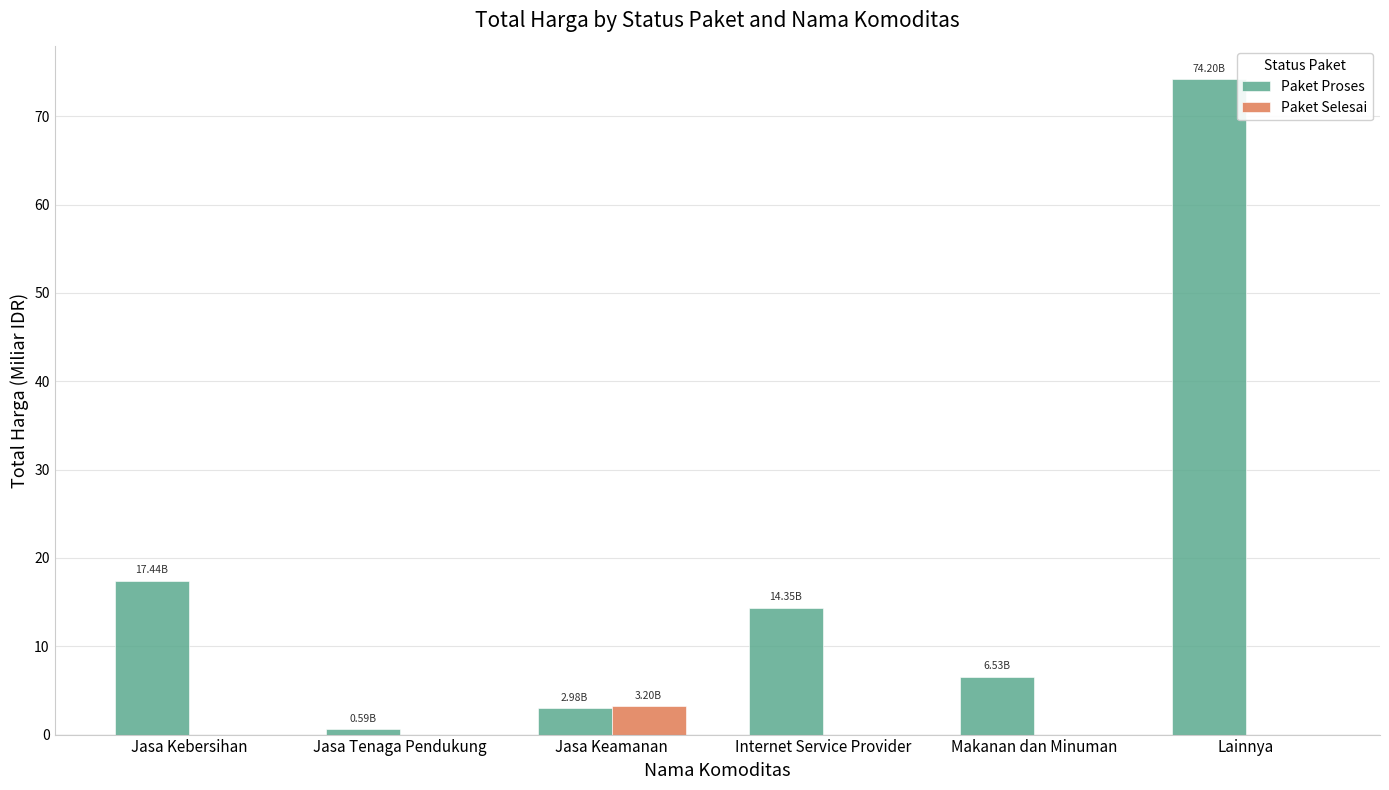

Reading right to left, list all the values displayed in this chart.

Paket Proses: Lainnya=74.2	Makanan dan Minuman=6.5	Internet Service Provider=14.3	Jasa Keamanan=3.0	Jasa Tenaga Pendukung=0.6	Jasa Kebersihan=17.4
Paket Selesai: Lainnya=0.0	Makanan dan Minuman=0.0	Internet Service Provider=0.0	Jasa Keamanan=3.2	Jasa Tenaga Pendukung=0.0	Jasa Kebersihan=0.0